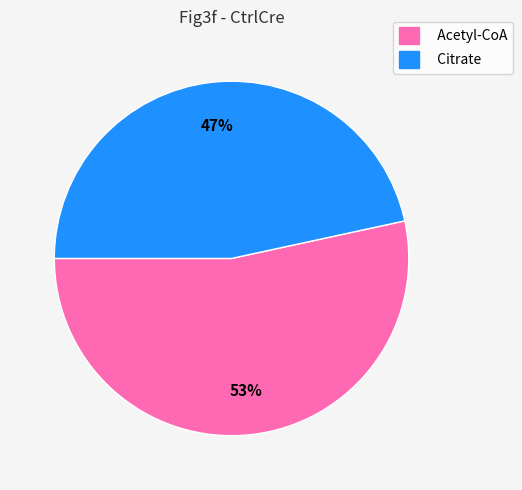

Does Acetyl-CoA represent more than half of the total?

Yes